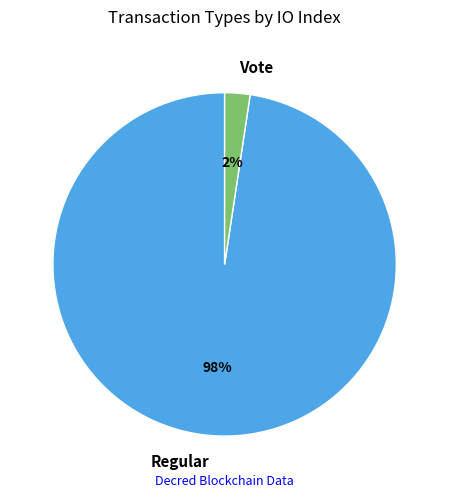

Count the number of slices in the pie.

2